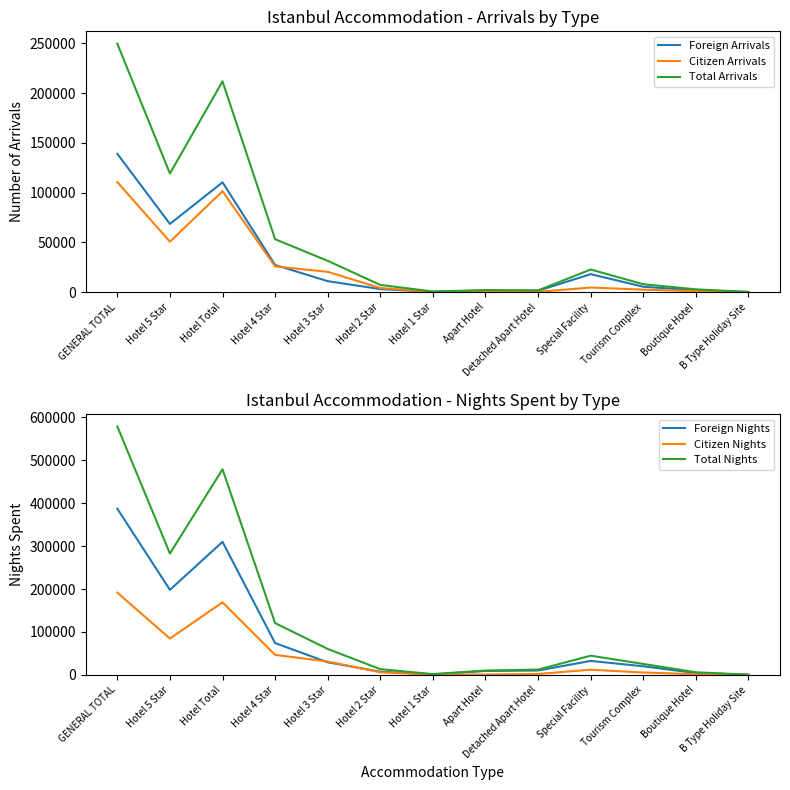

What is the difference between the maximum and second lowest values in the Total Nights series?

577107